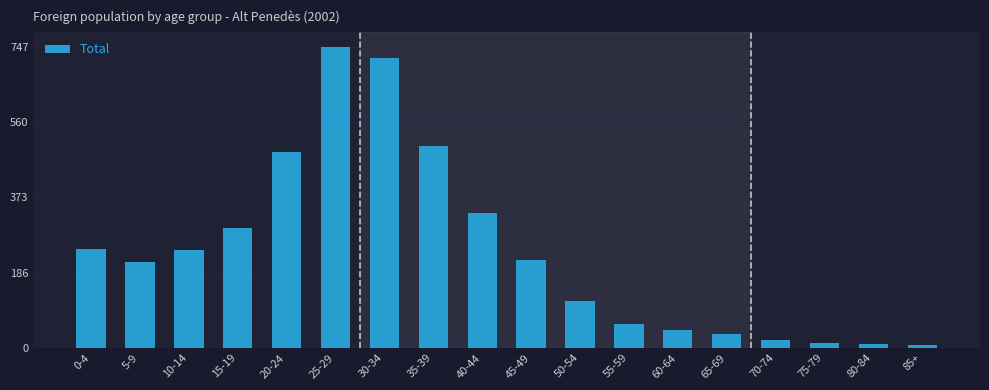

At which category does the chart reach its peak across all series?

25-29